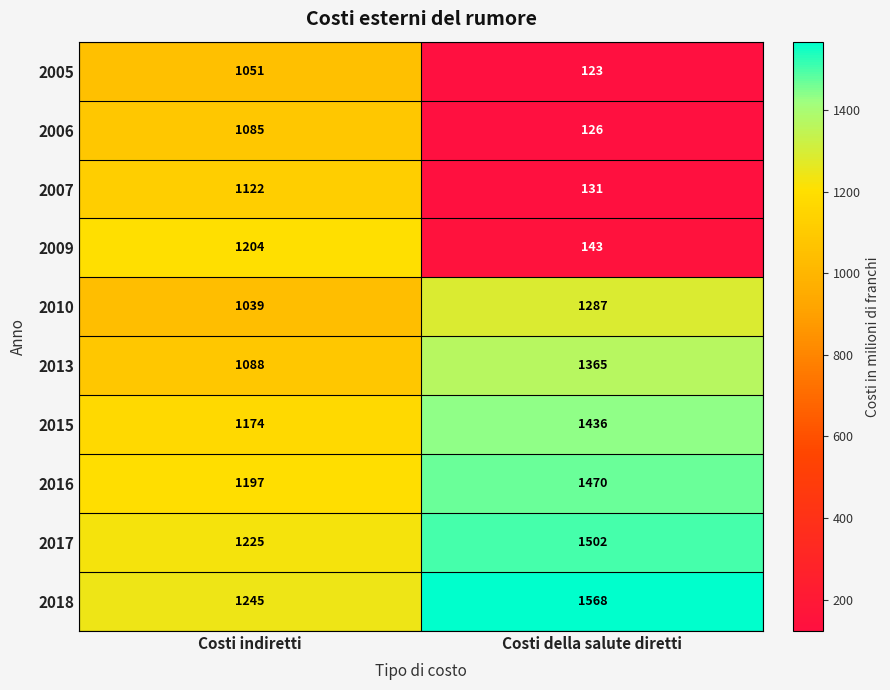

Where is 2018 nearest to the value 1406?

Costi indiretti